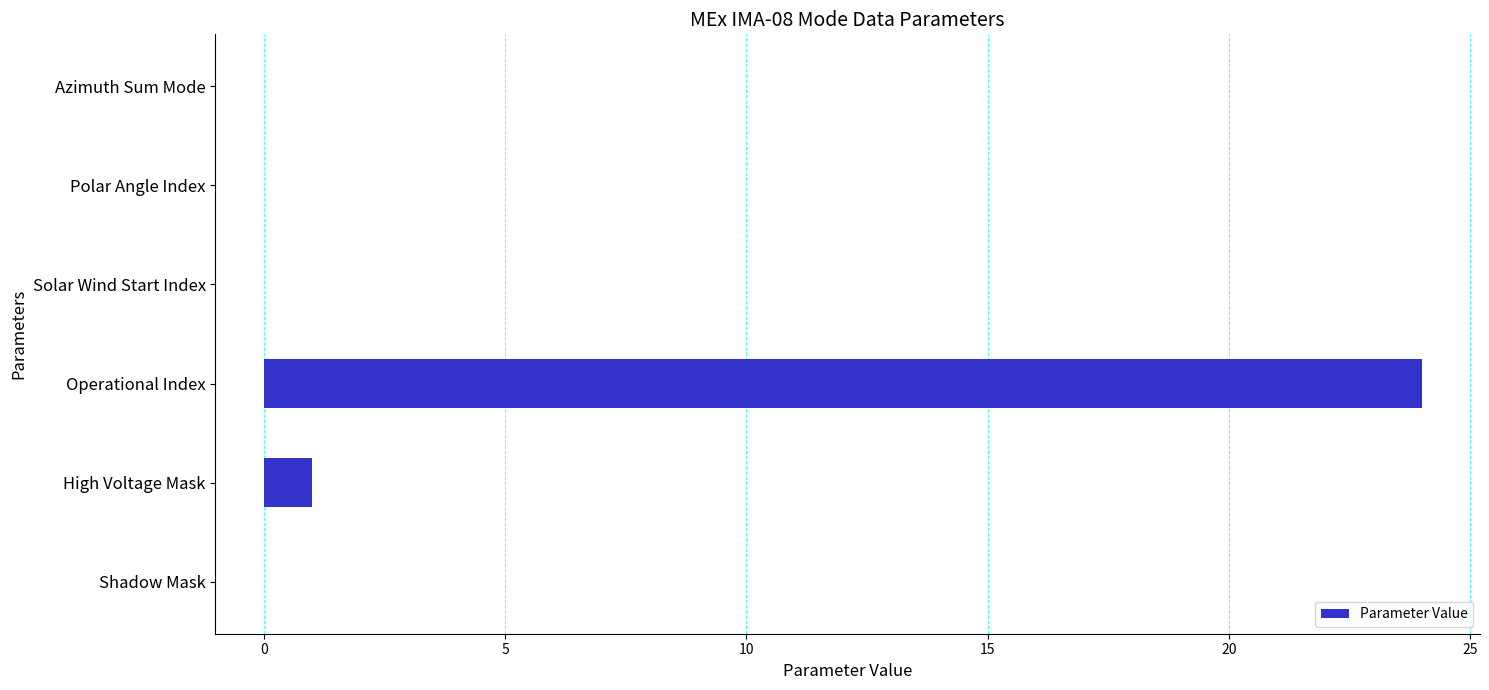

What is the sum of all values?

25